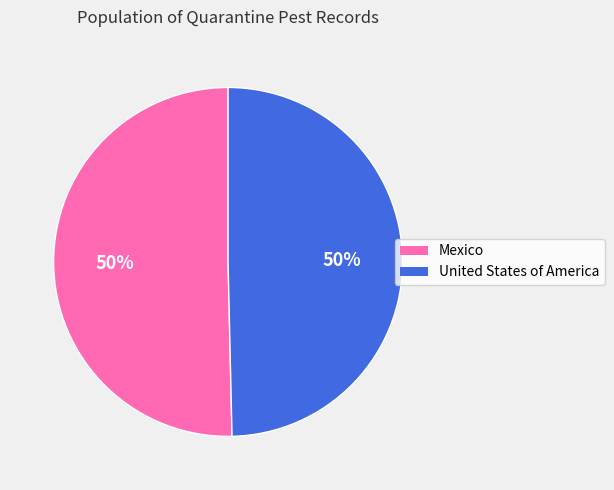

The United States of America slice represents 50% of the pie. True or false?

True